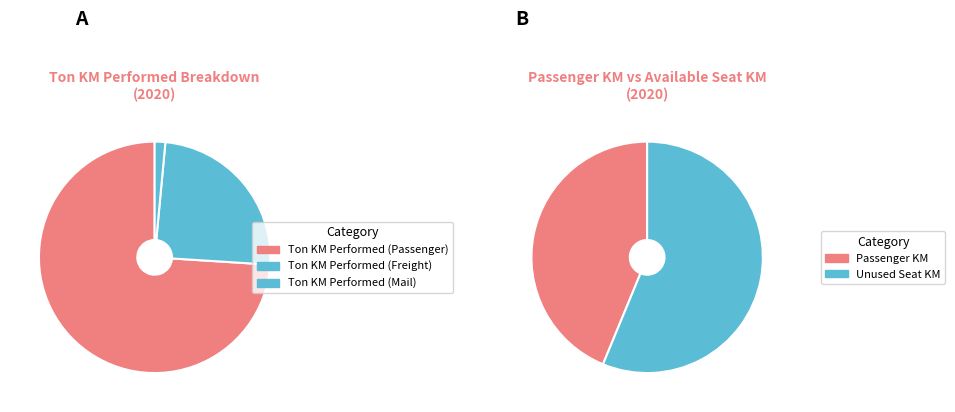

How much of the chart is everything except Ton KM Performed (Passenger)?

26.0%